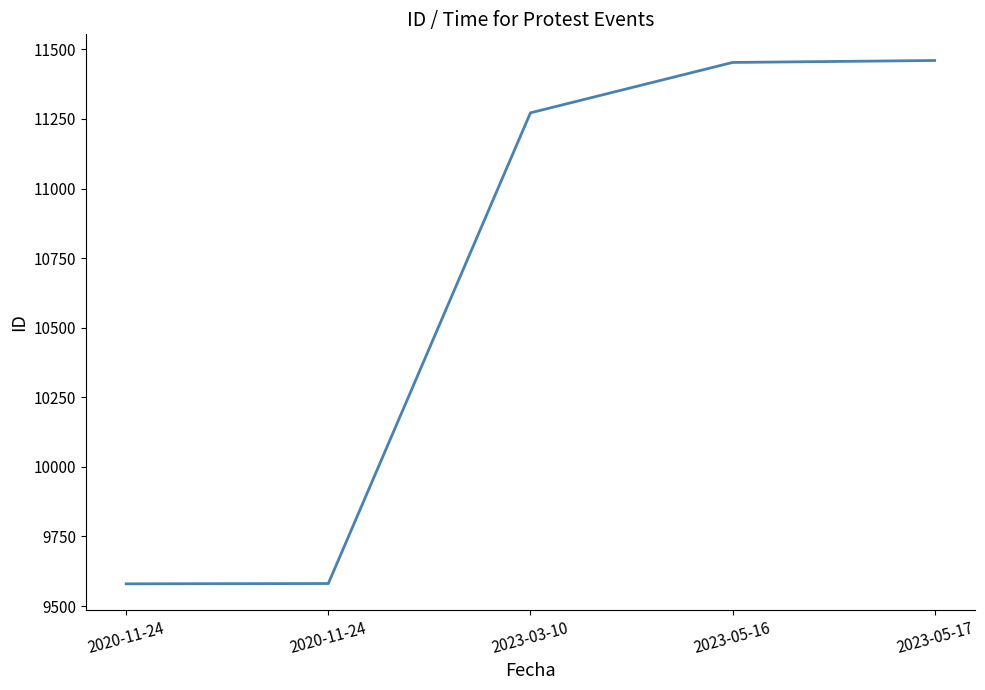

Count the number of data series in this chart.

1